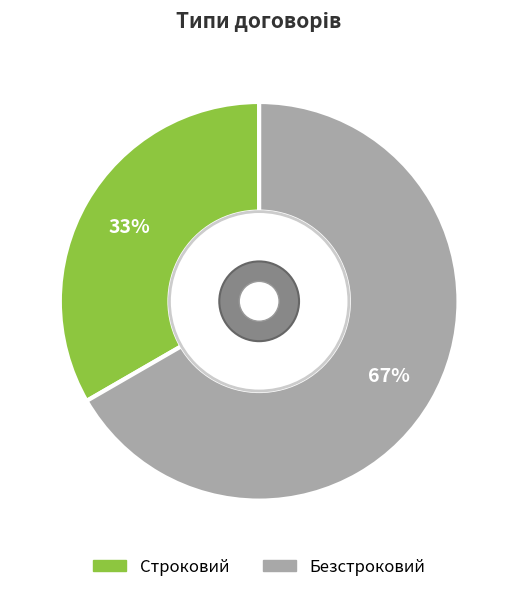

Do Строковий and Безстроковий together represent more than half of the pie?

Yes